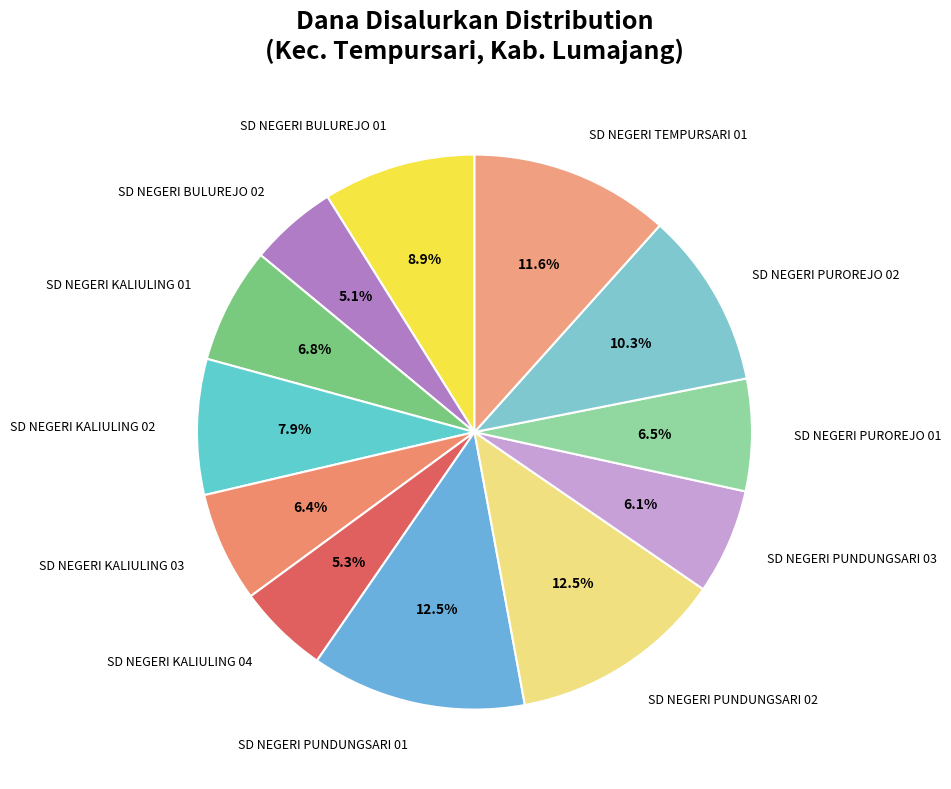

Count the number of slices in the pie.

12